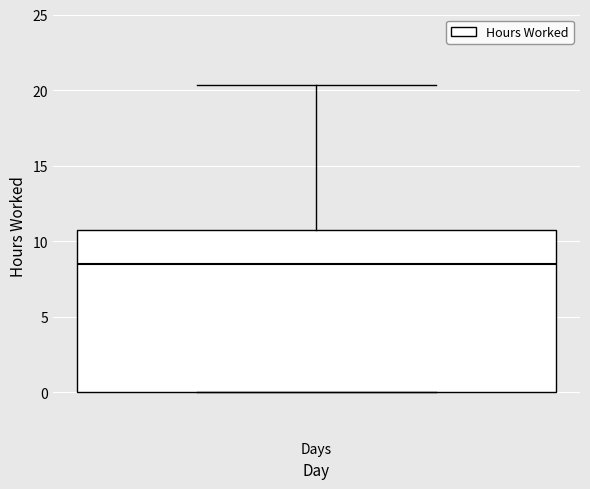

Transcribe this box plot: give where the median line is, the range the box spans, and where the two whiskers end, as read against the y-axis. The values are not printed on the chart, so give them approximately, as read against the axis.

median 8.5, box 0.0 to 10.5, whiskers 0.0 to 20.5